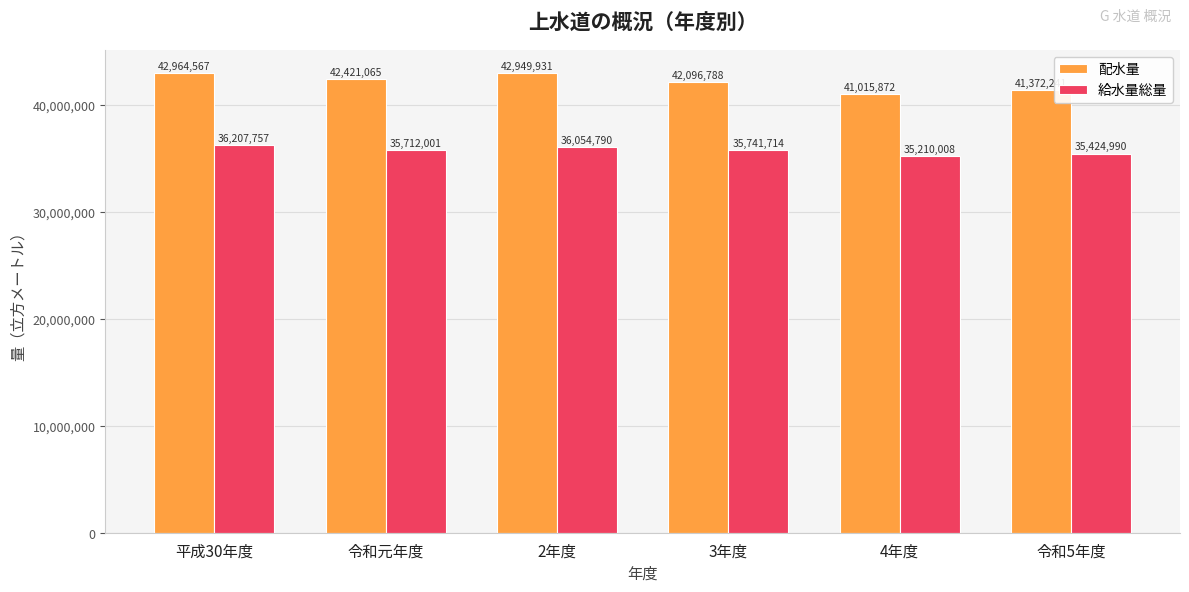

At which label is 配水量 closest to 41990219?

3年度